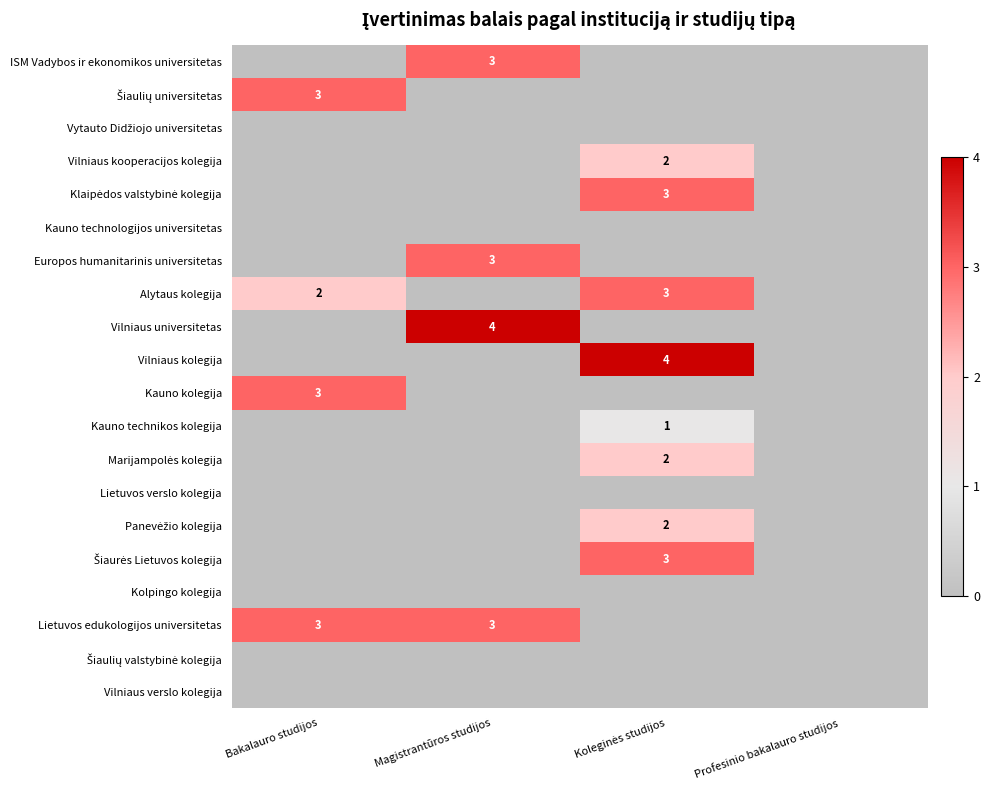

At which category is the sum across all series the highest?

Koleginės studijos